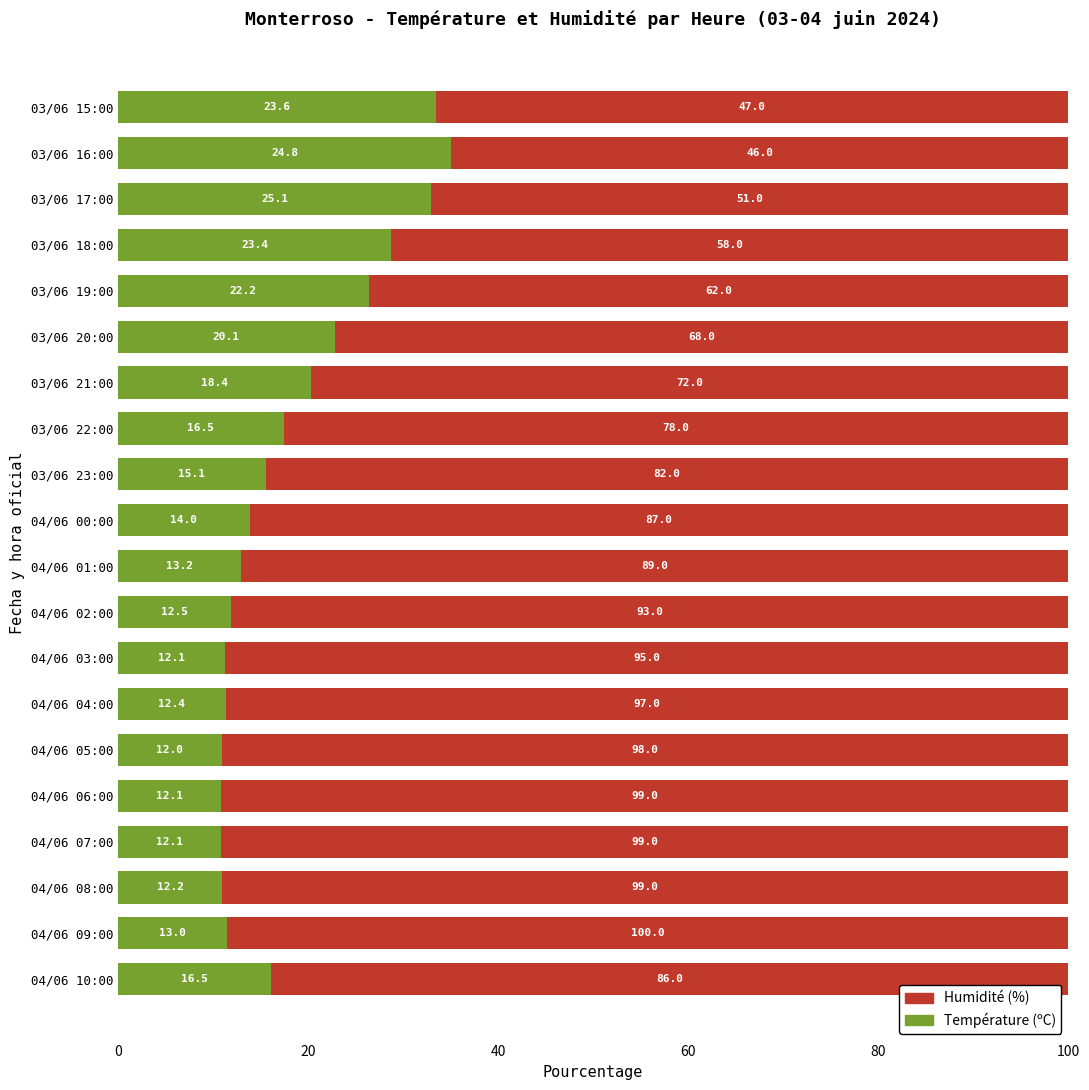

What are all the series names shown in the legend?

Humidité (%), Température (ºC)